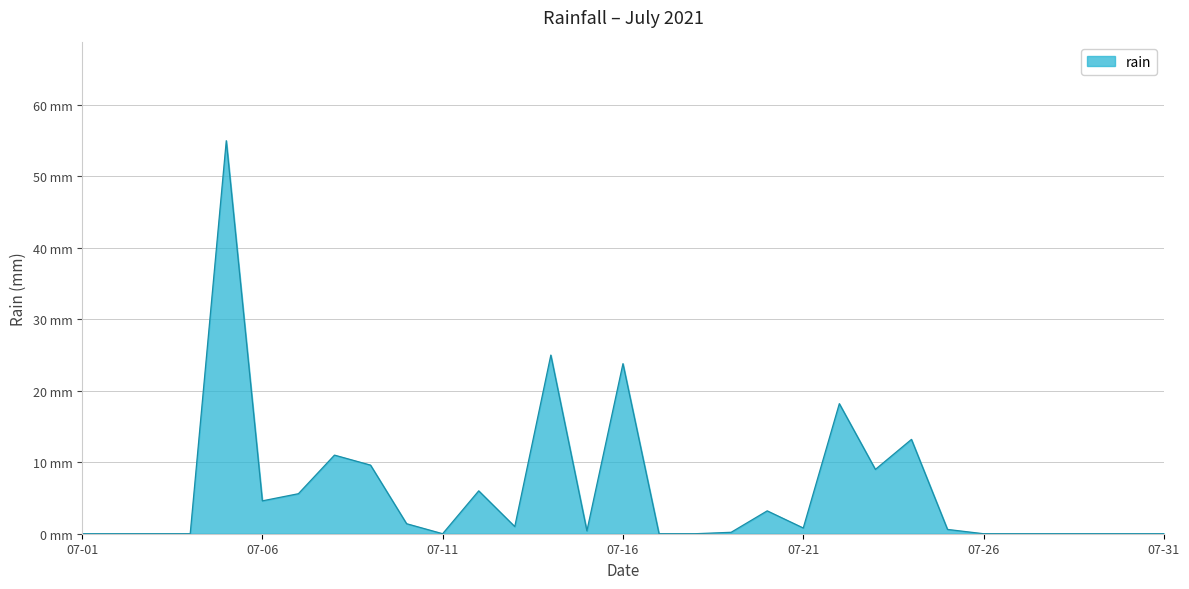

List the labels in order of value, smallest first.

2021-07-01, 2021-07-02, 2021-07-03, 2021-07-04, 2021-07-11, 2021-07-17, 2021-07-18, 2021-07-26, 2021-07-27, 2021-07-28, 2021-07-29, 2021-07-30, 2021-07-31, 2021-07-19, 2021-07-15, 2021-07-25, 2021-07-21, 2021-07-13, 2021-07-10, 2021-07-20, 2021-07-06, 2021-07-07, 2021-07-12, 2021-07-23, 2021-07-09, 2021-07-08, 2021-07-24, 2021-07-22, 2021-07-16, 2021-07-14, 2021-07-05